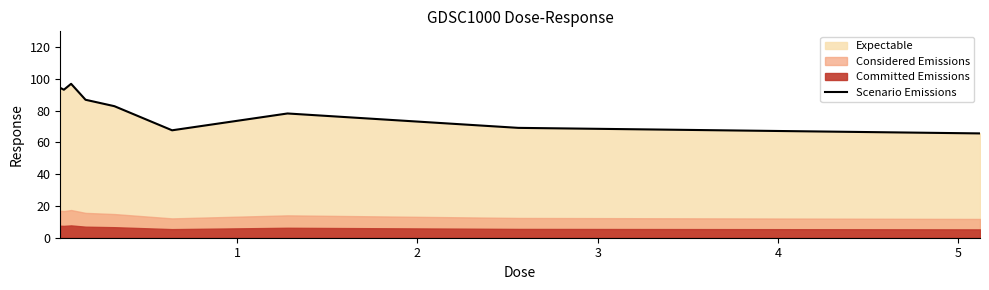

What is the difference between the maximum and minimum values?

31.2